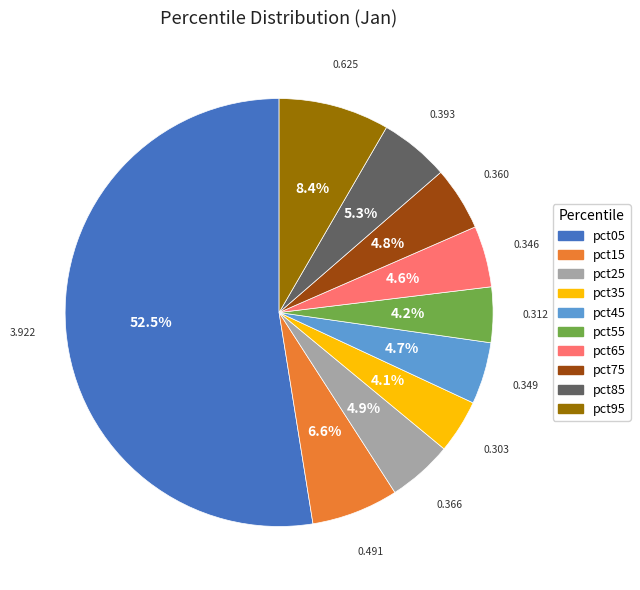

To the nearest percent, what is the average slice percentage?

10%